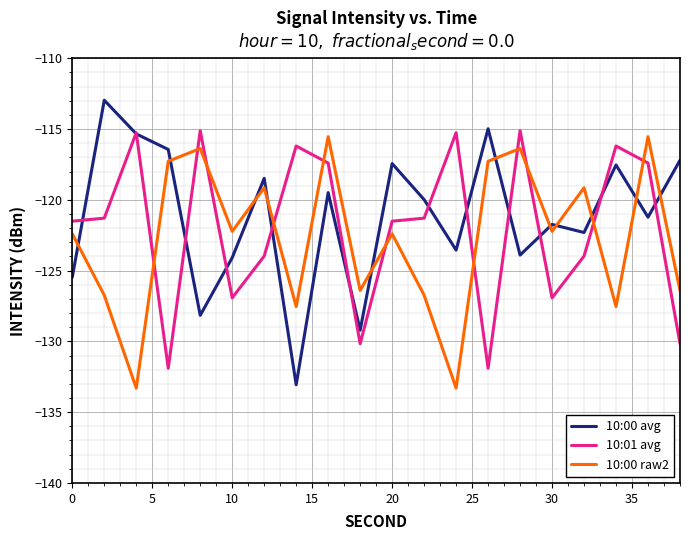

What is the average value of the 10:01 avg series?

-122.0